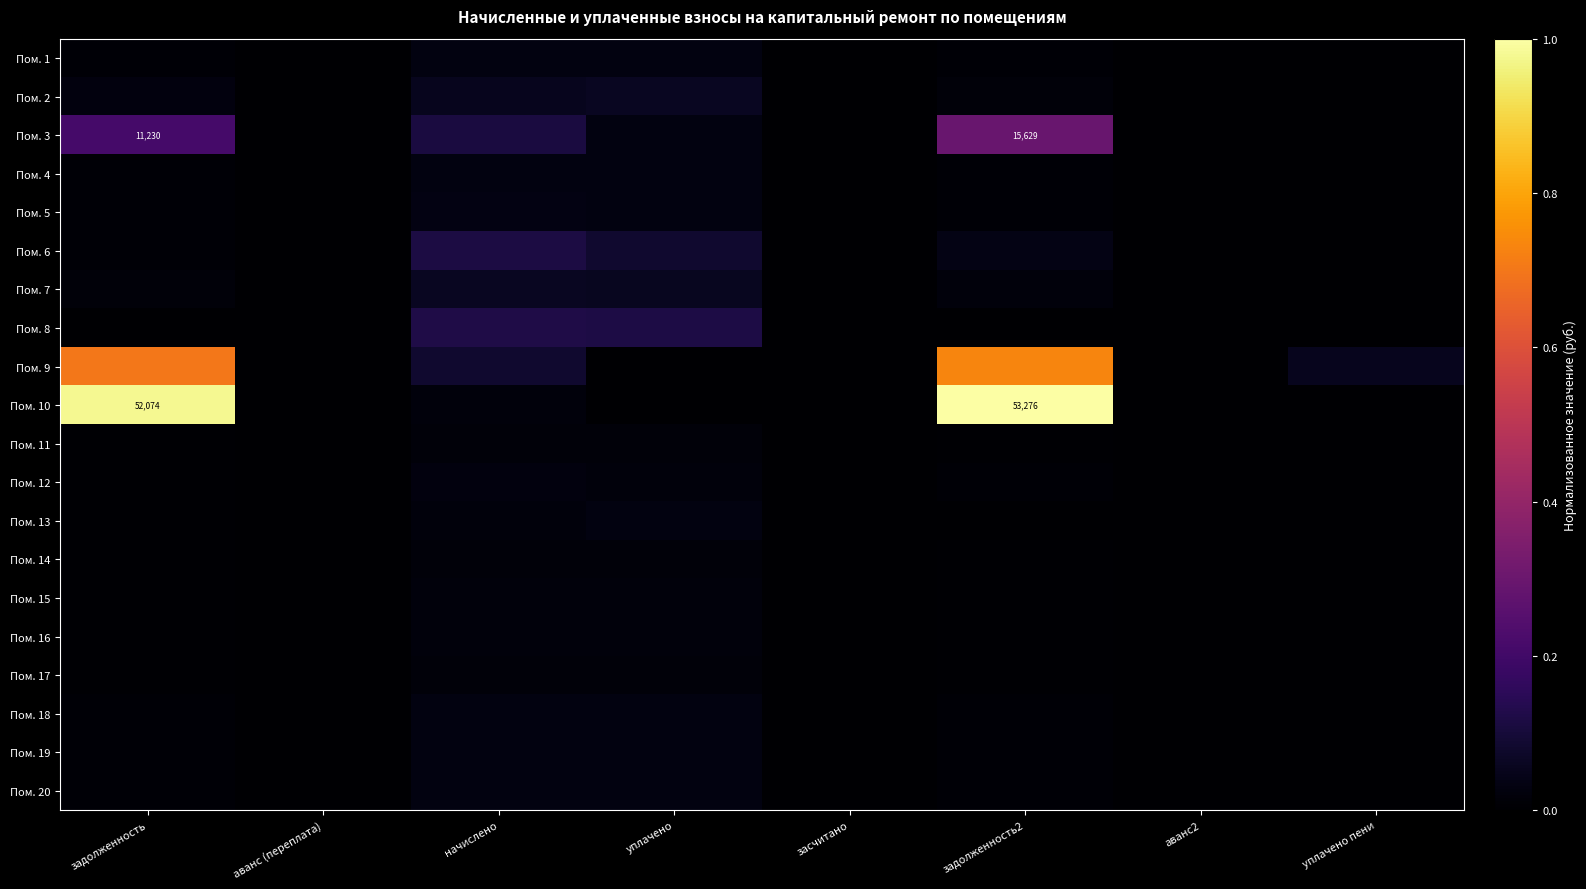

Which has a higher value, задолженность or уплачено?

уплачено